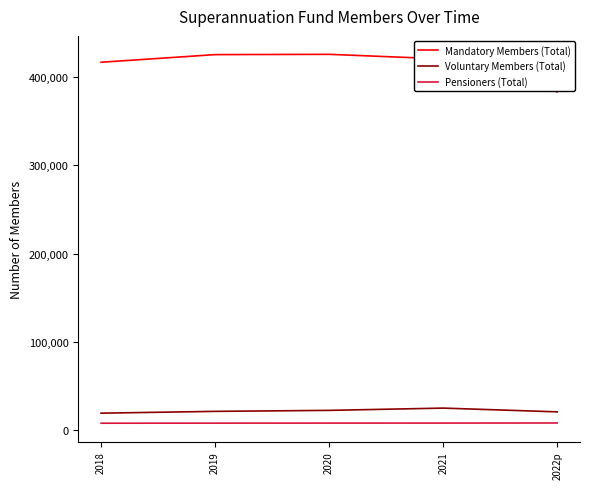

The Voluntary Members (Total) series shows 19041 at 2018. True or false?

True